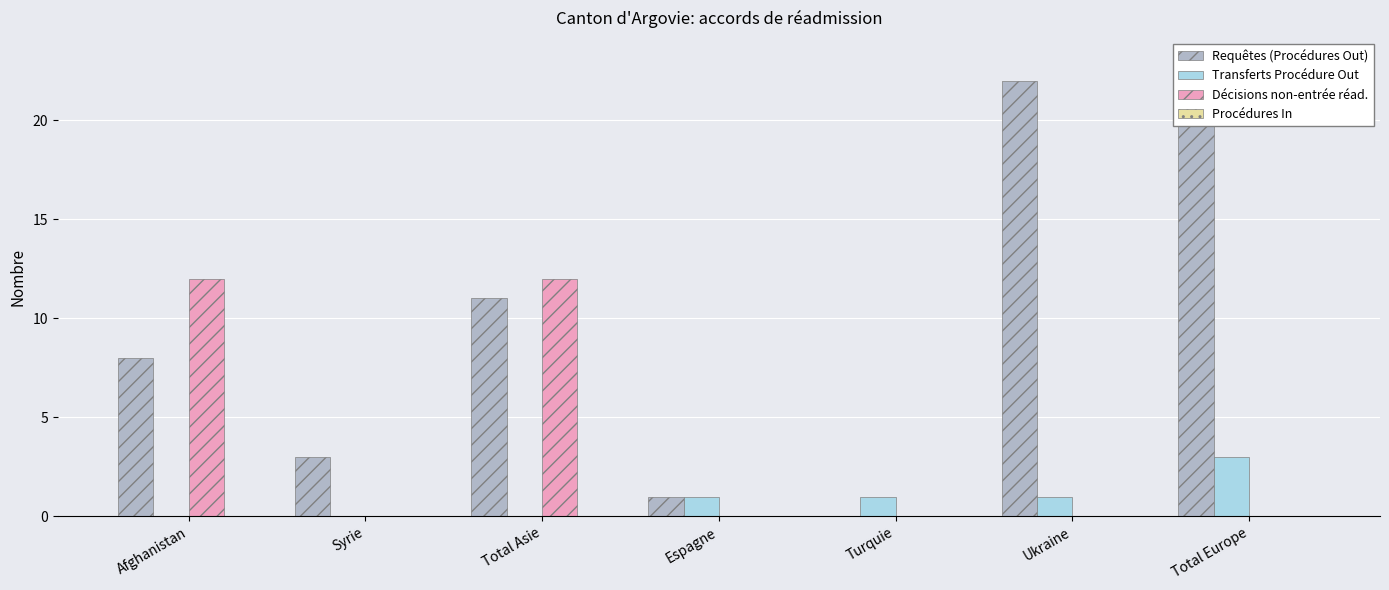

What is the value of the Transferts Procédure Out bar at the 4th from the left?

1